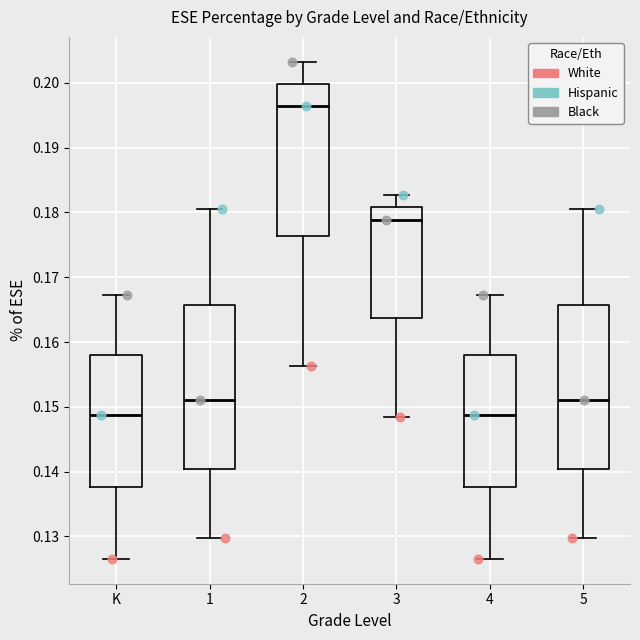

Where does the lower whisker of the box for 4 end on the y-axis? The values are not printed on the chart, so give them approximately, as read against the axis.

0.127